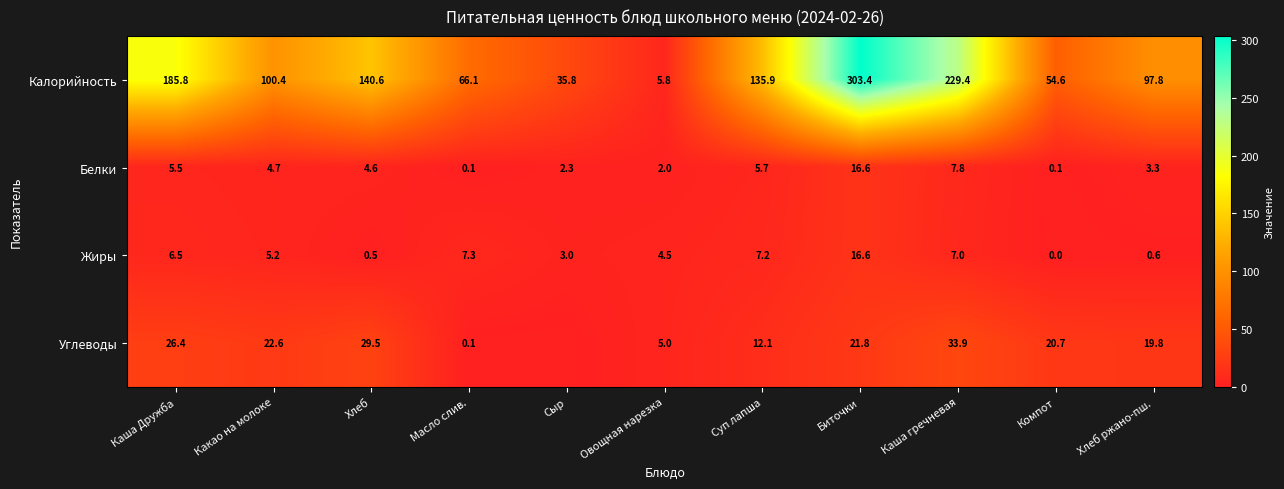

What is the sum of the Жиры values at Сыр and Биточки?

19.6